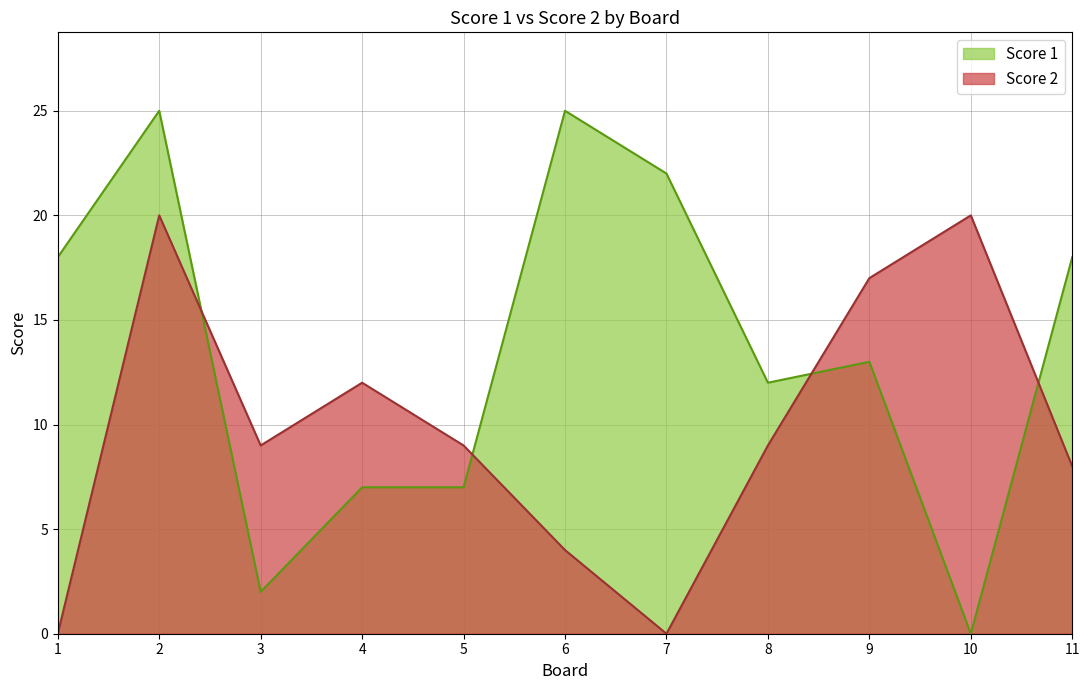

At which category does Score 1 reach its first local valley?

3